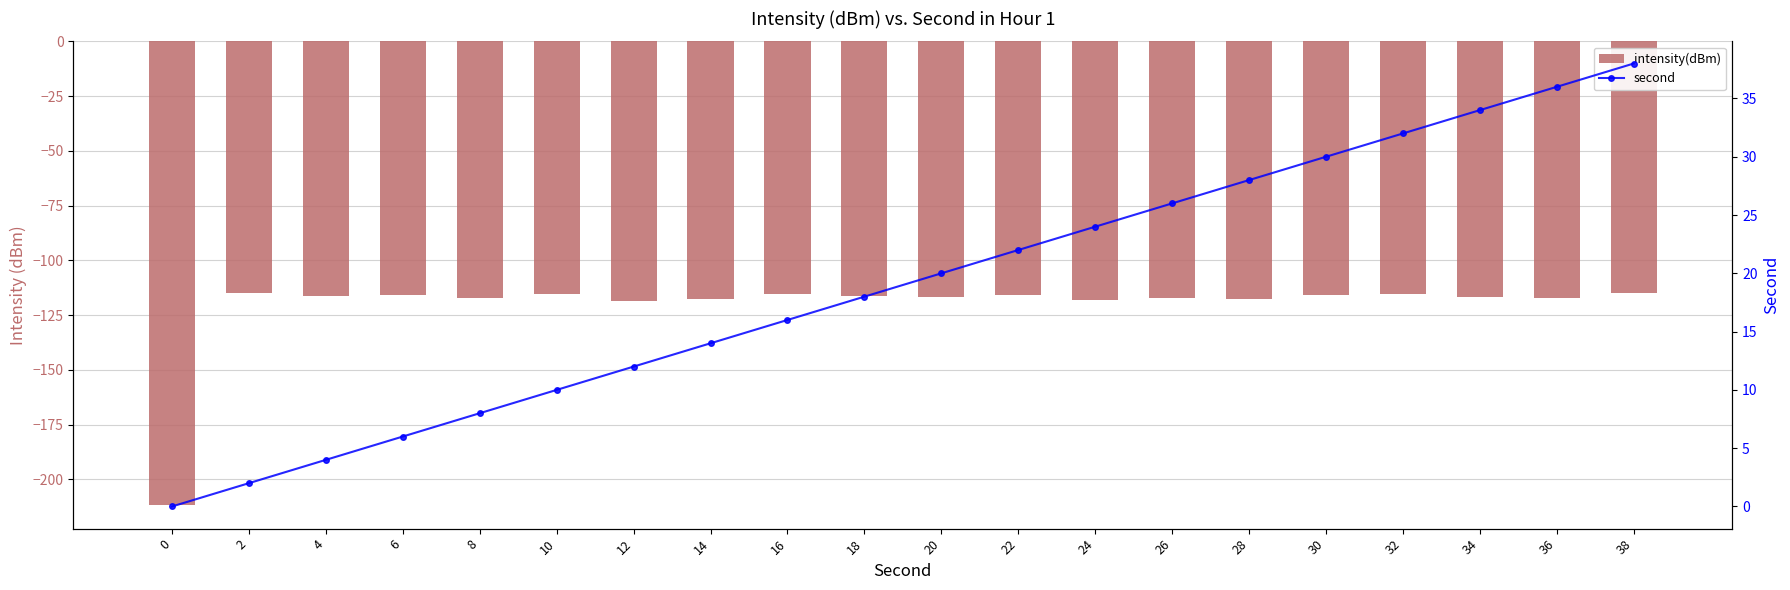

Is it true that second equals 6.0 at 6?

True